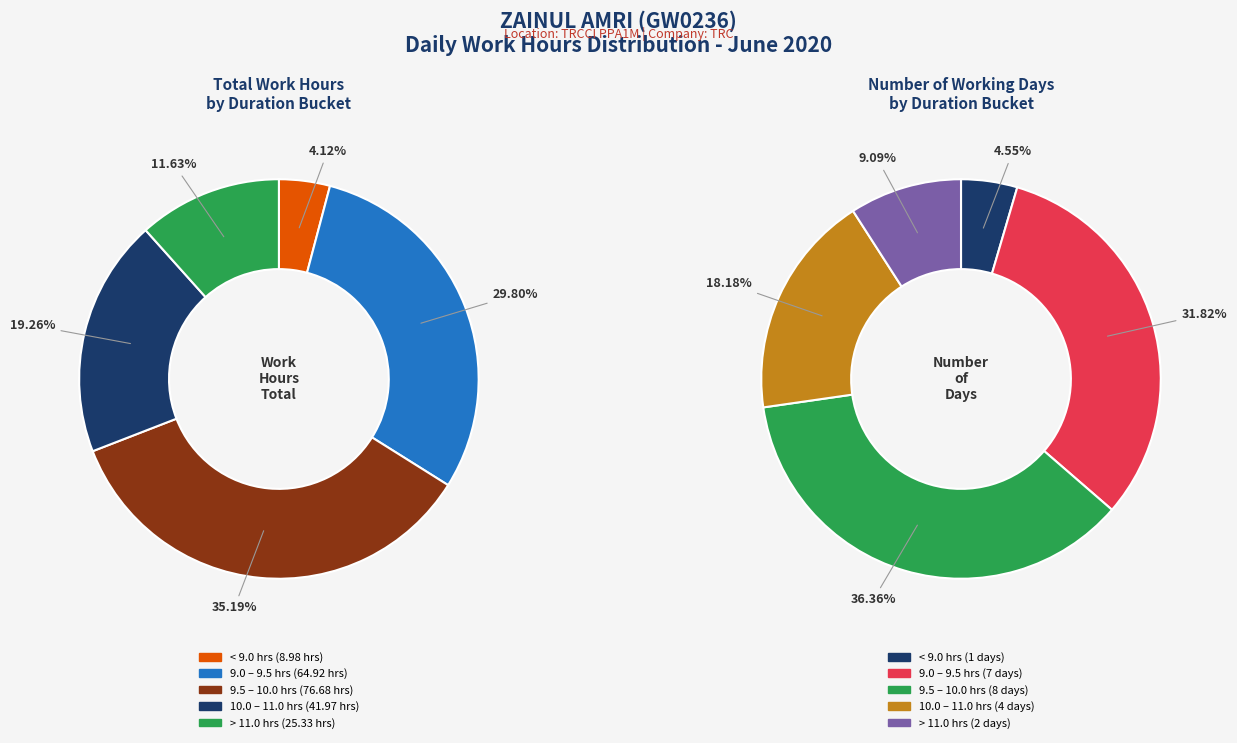

True or false: 13-Sat accounts for 14% of the total.

False